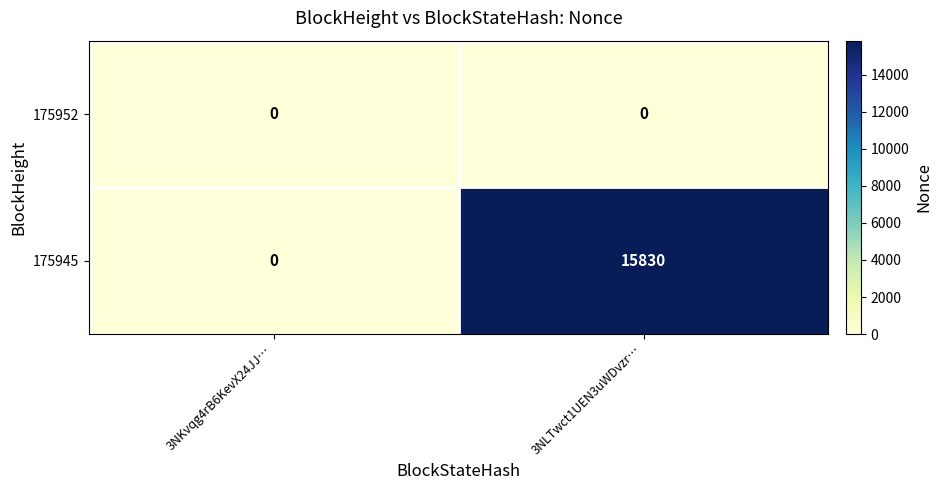

What is the total value across all series at 3NLTwct1UEN3uWDvzr…?

15830